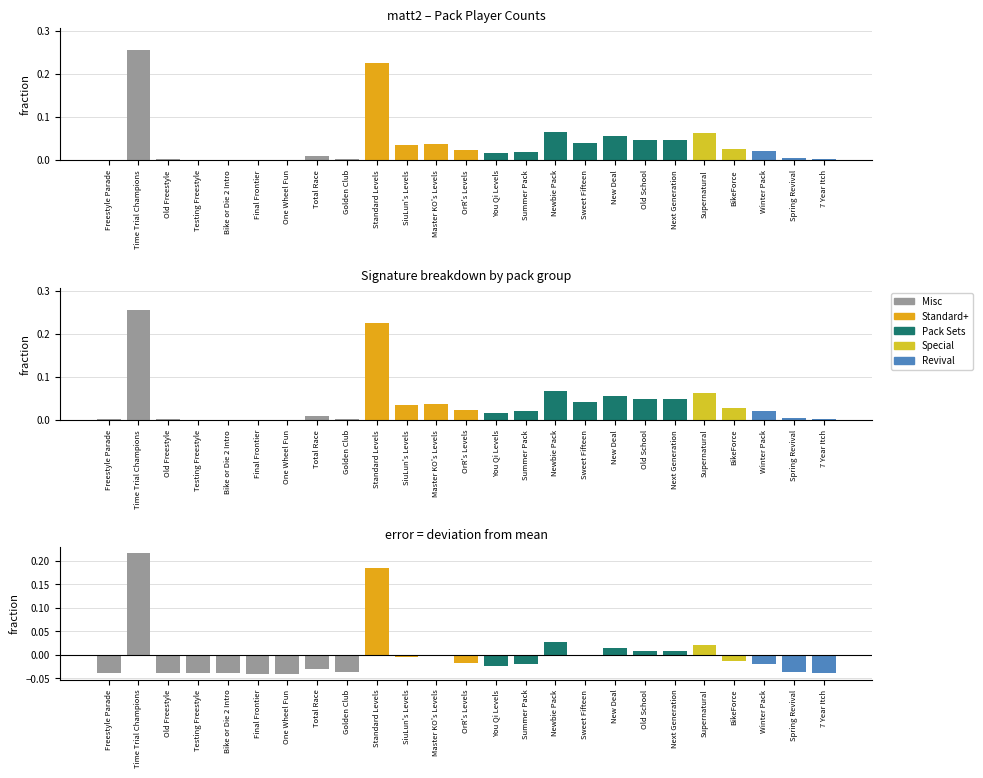

True or false: the data shows -0.0 at You Qi Levels.

True